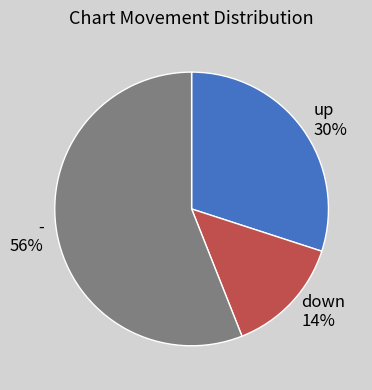

How many slices are in this pie chart?

3